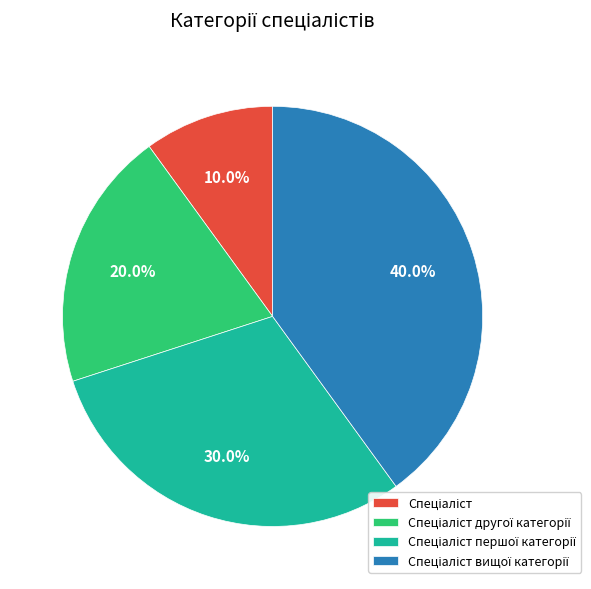

Is there any slice that represents more than half of the pie?

No